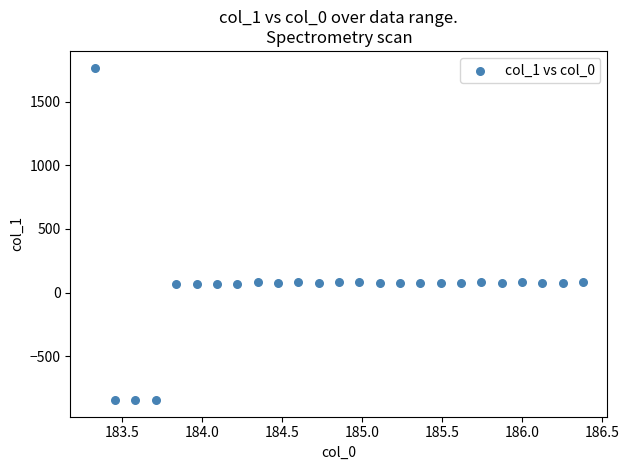

What is the range of X values (max minus min)?

3.1